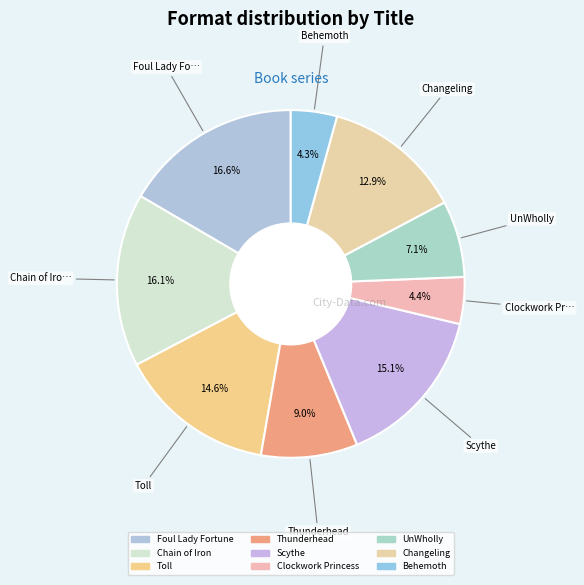

To the nearest percent, what is the difference between the largest and smallest slice percentages?

12%